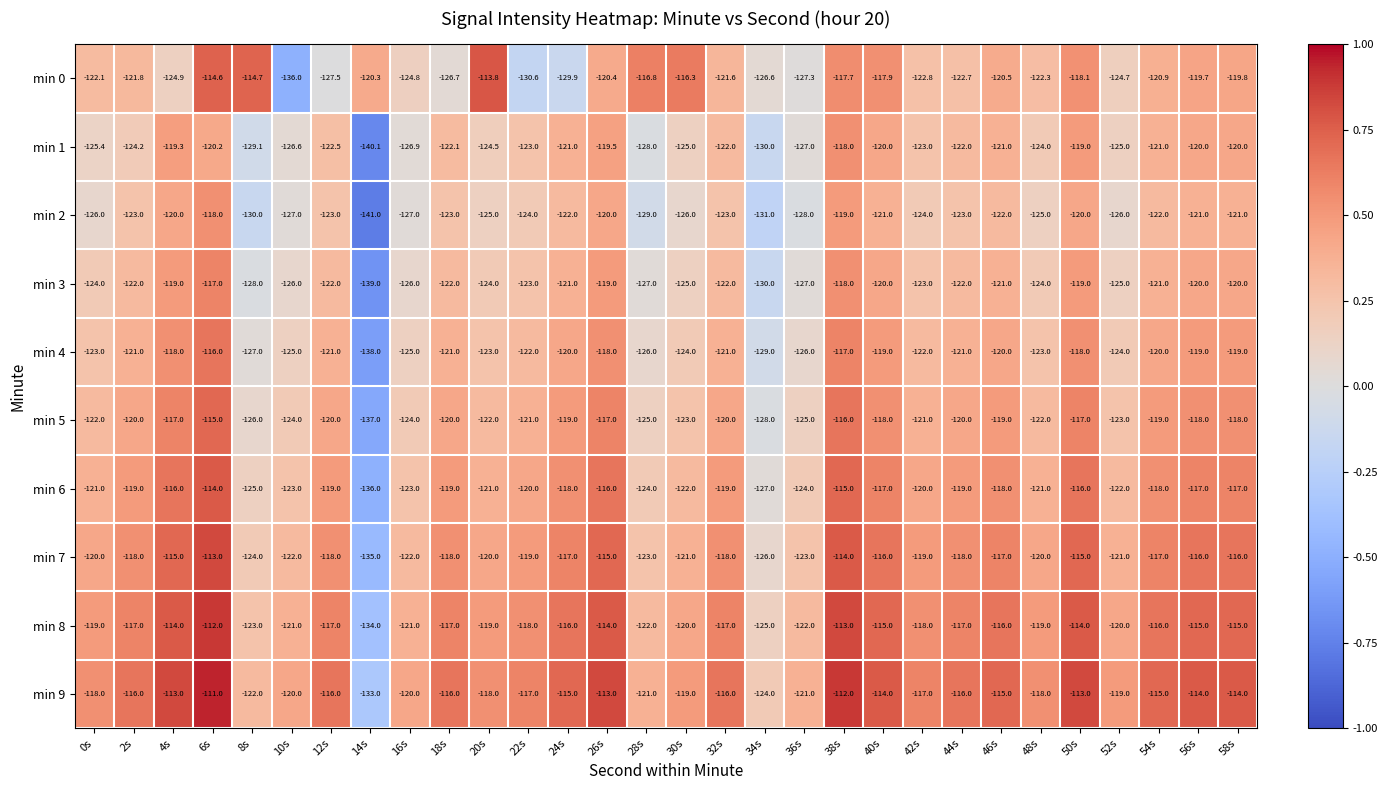

Where does the min 5 series first go above -120?

4s